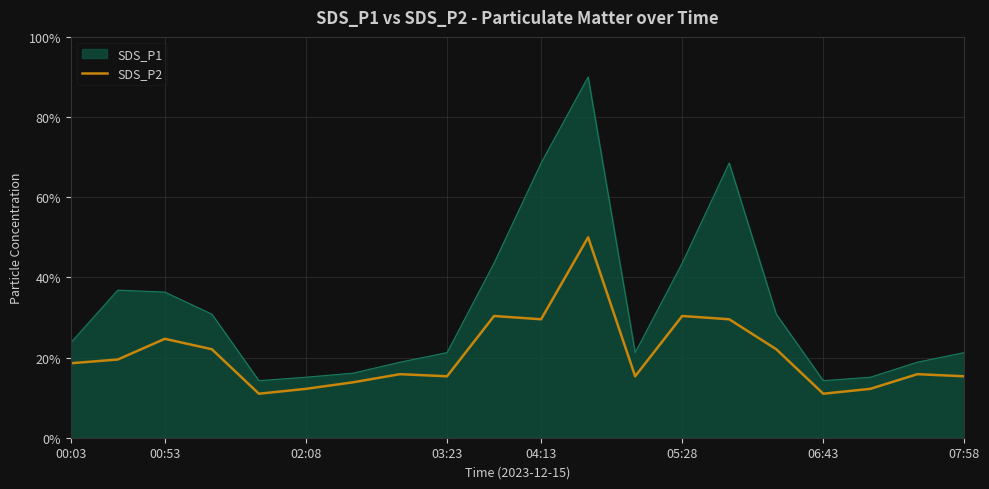

True or false: SDS_P2 and SDS_P1 intersect in this chart.

False